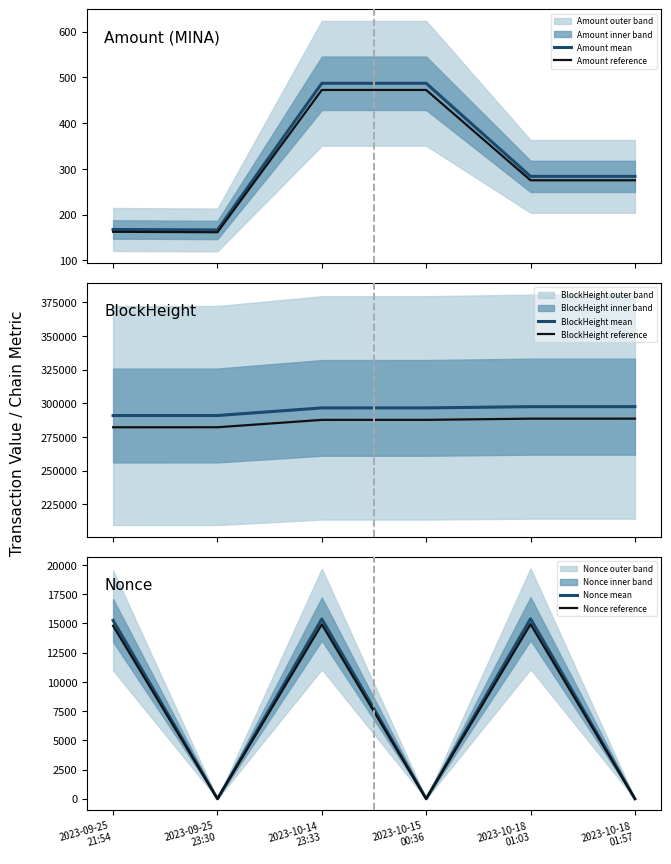

True or false: Nonce mean has more than 0 points higher than both neighbors.

True